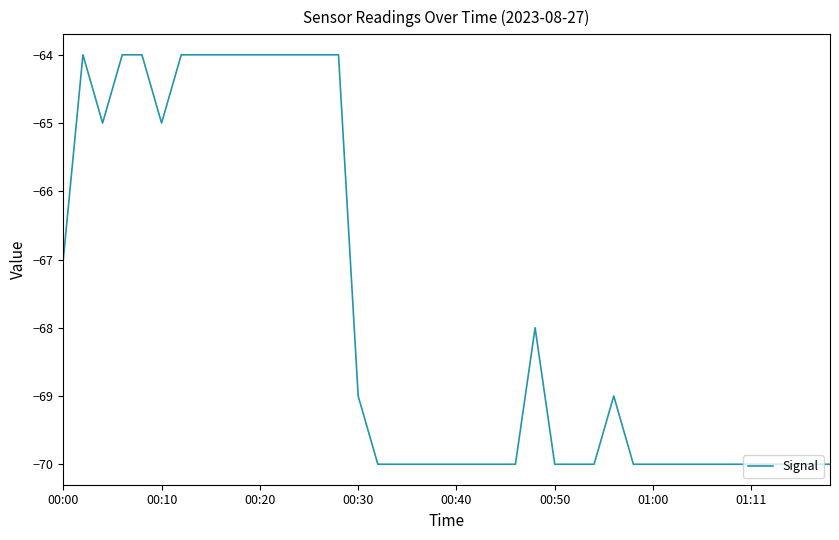

What is the smallest value displayed?

-70